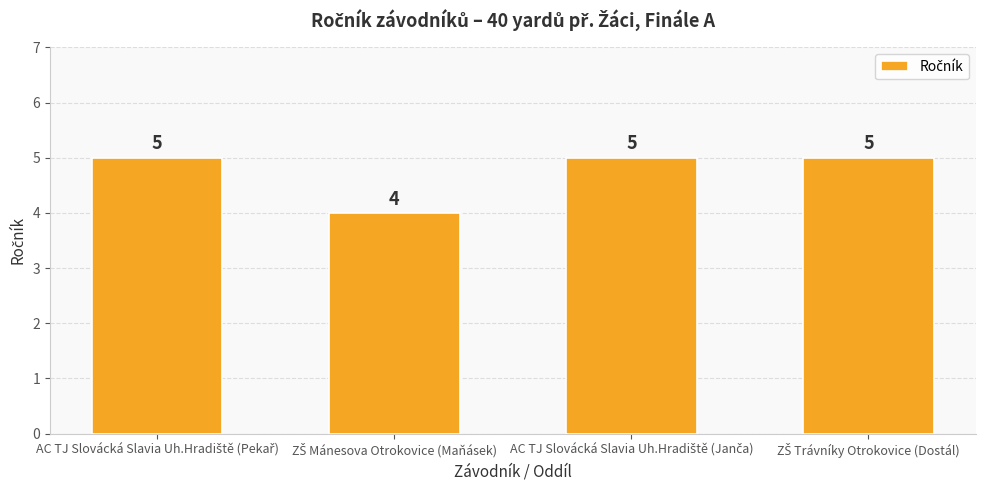

What is the average value?

5